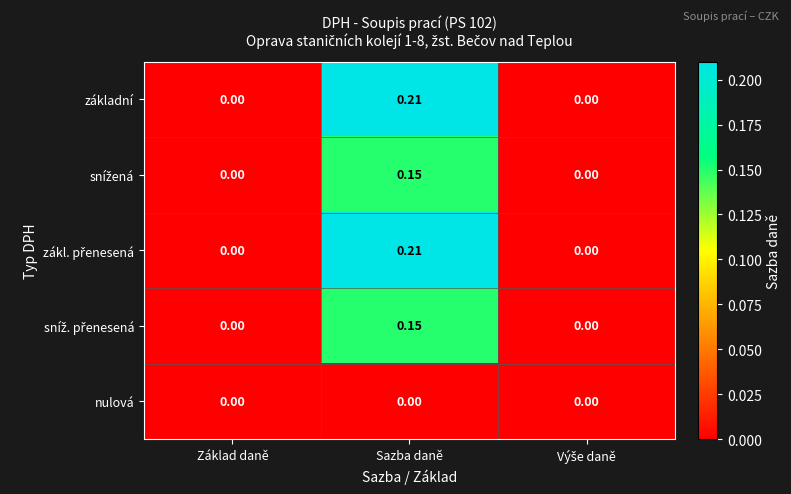

At which category is the sum across all series the highest?

Sazba daně